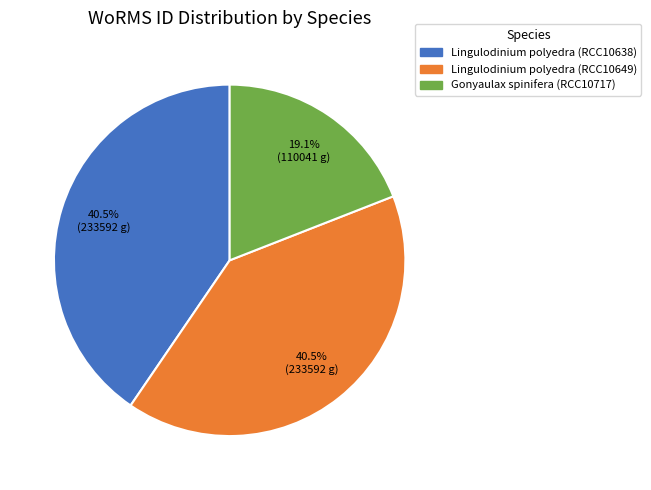

To the nearest percent, what is the combined percentage of Lingulodinium polyedra (RCC10649) and Gonyaulax spinifera (RCC10717)?

60%